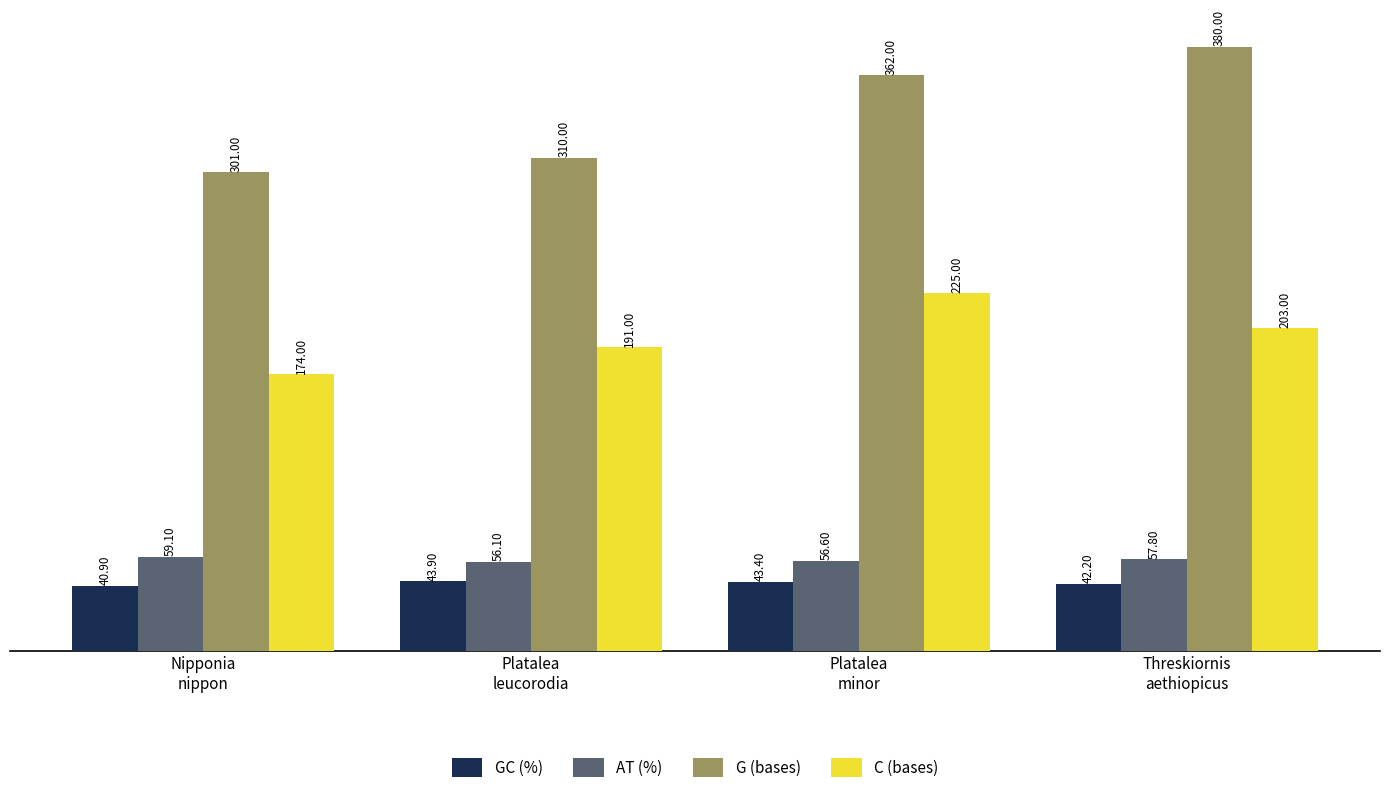

Are the bars grouped side by side (vs. stacked)?

Yes